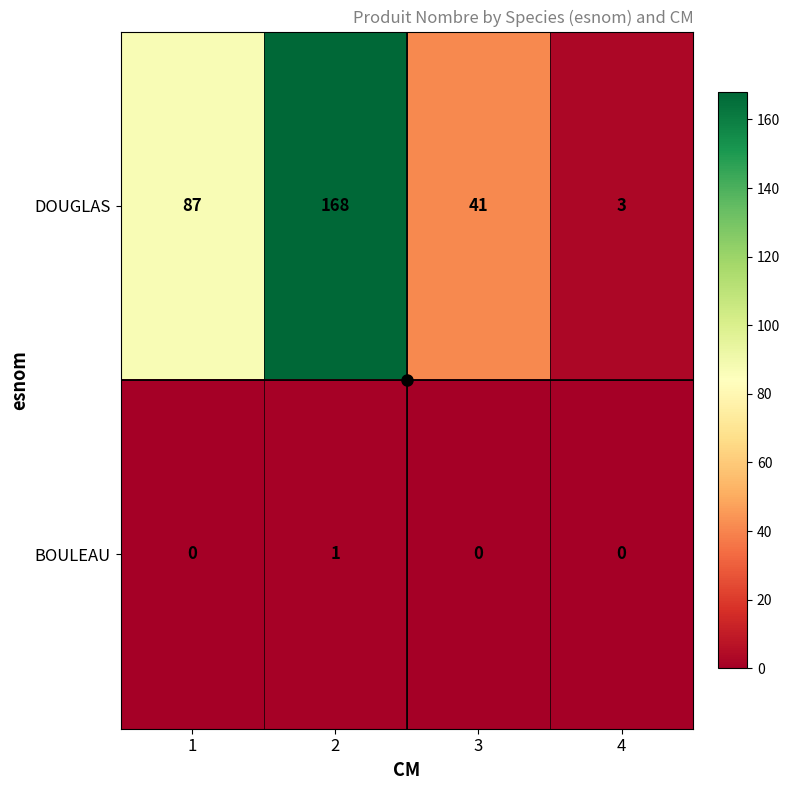

What is the spread (max minus min) of values at 4?

3